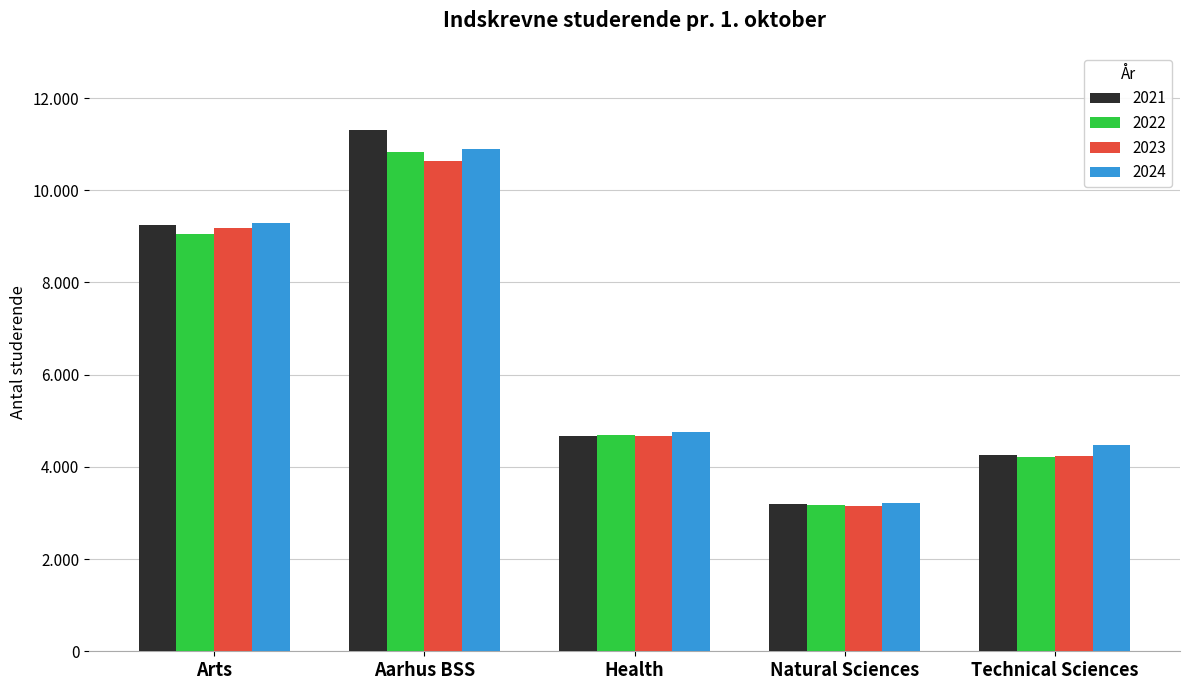

Between Arts and Aarhus BSS, which series saw the biggest shift?

2021